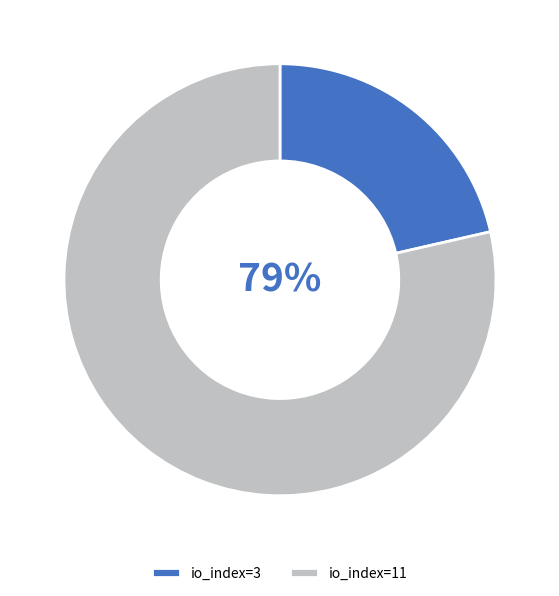

To the nearest percent, what is the combined percentage of io_index=3 and io_index=11?

100%